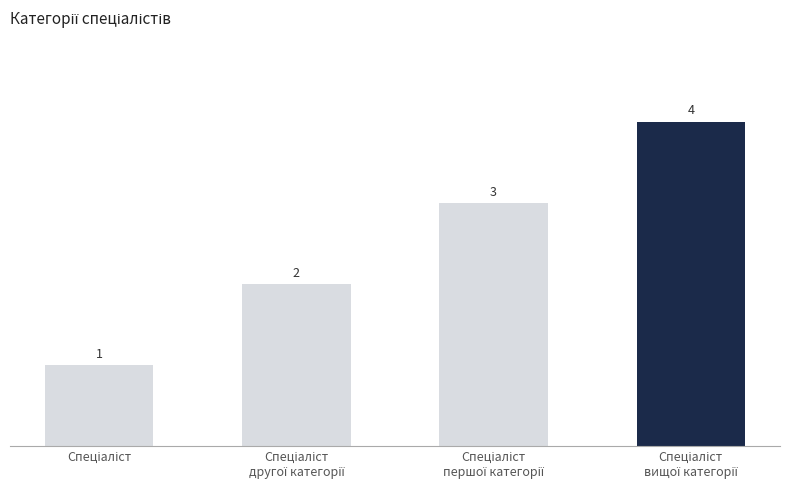

What is the value of the 3rd bar from the left?

3